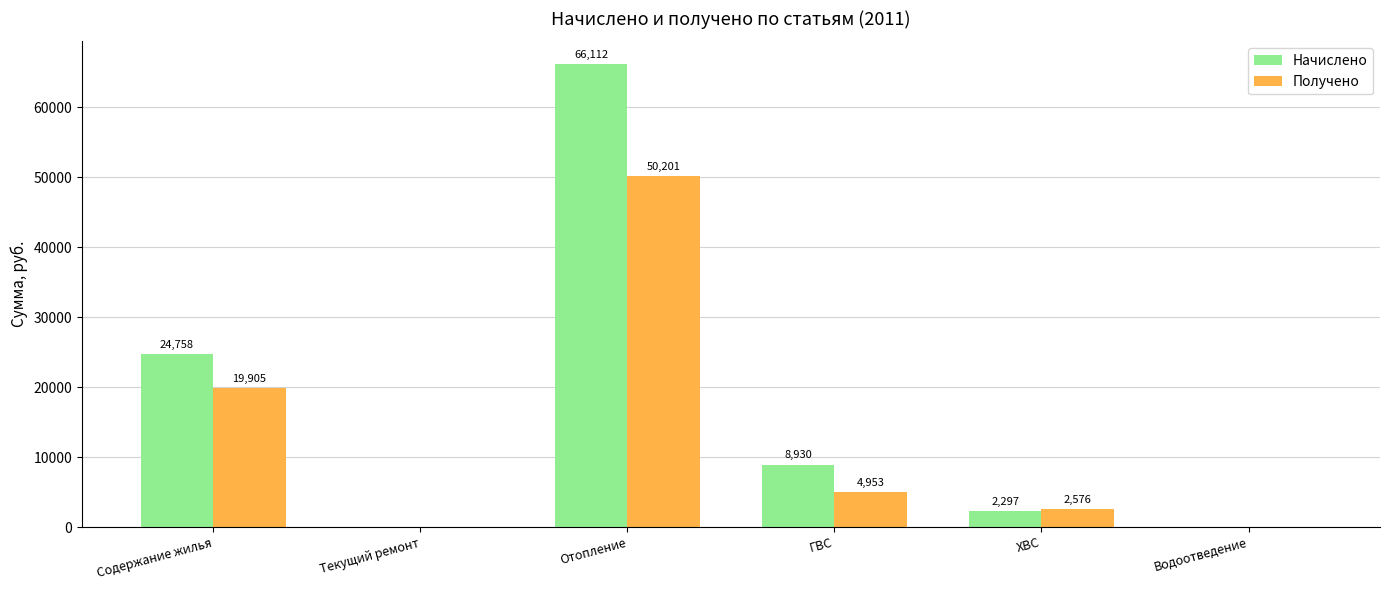

Are the bars grouped side by side (vs. stacked)?

Yes